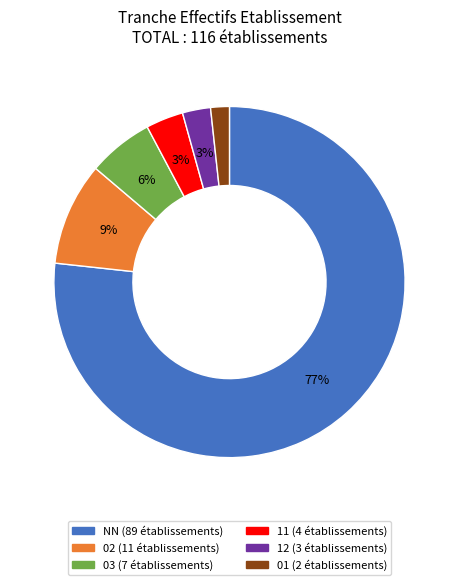

Combined, do 11 and 12 account for over 50%?

No